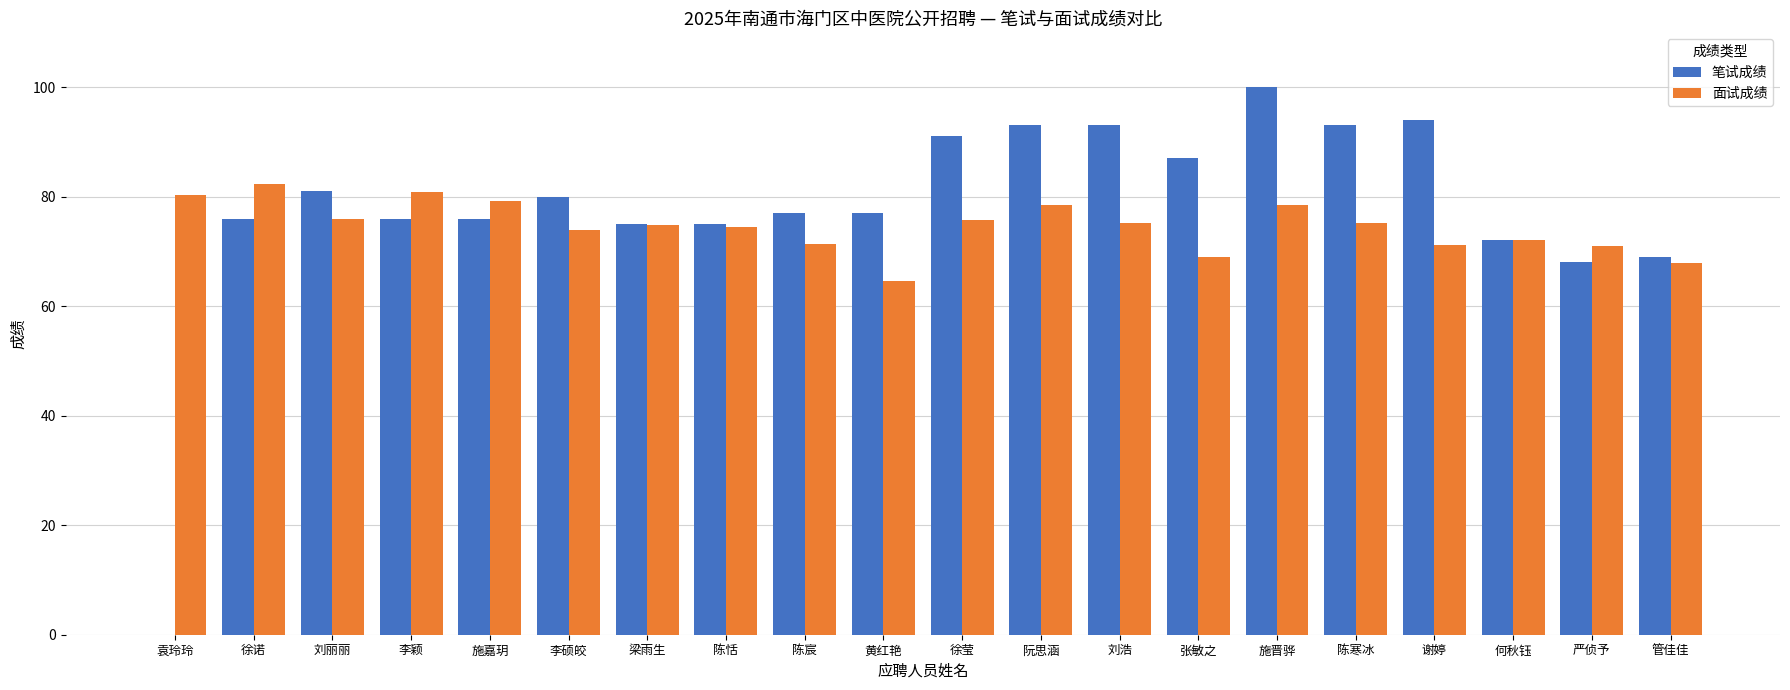

How many groups of bars are there?

20